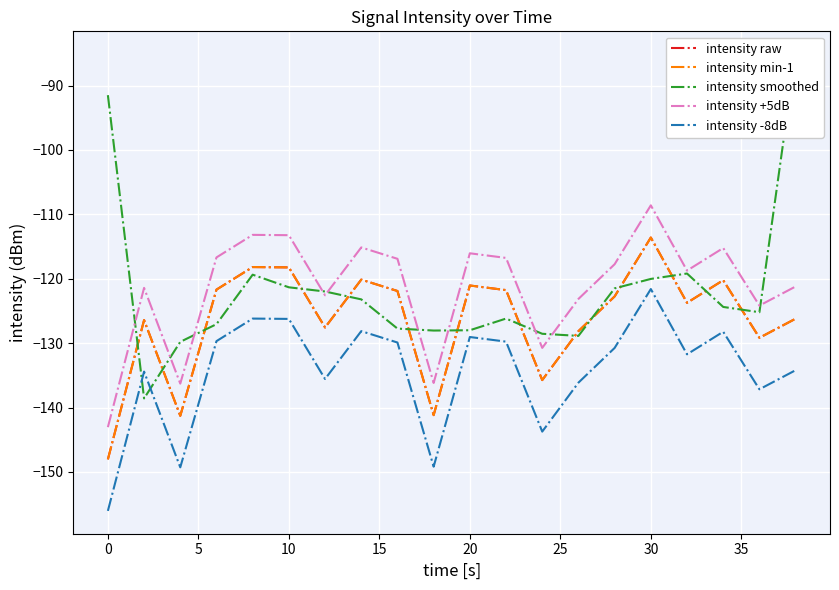

True or false: intensity -8dB has more than 0 points higher than both neighbors.

True